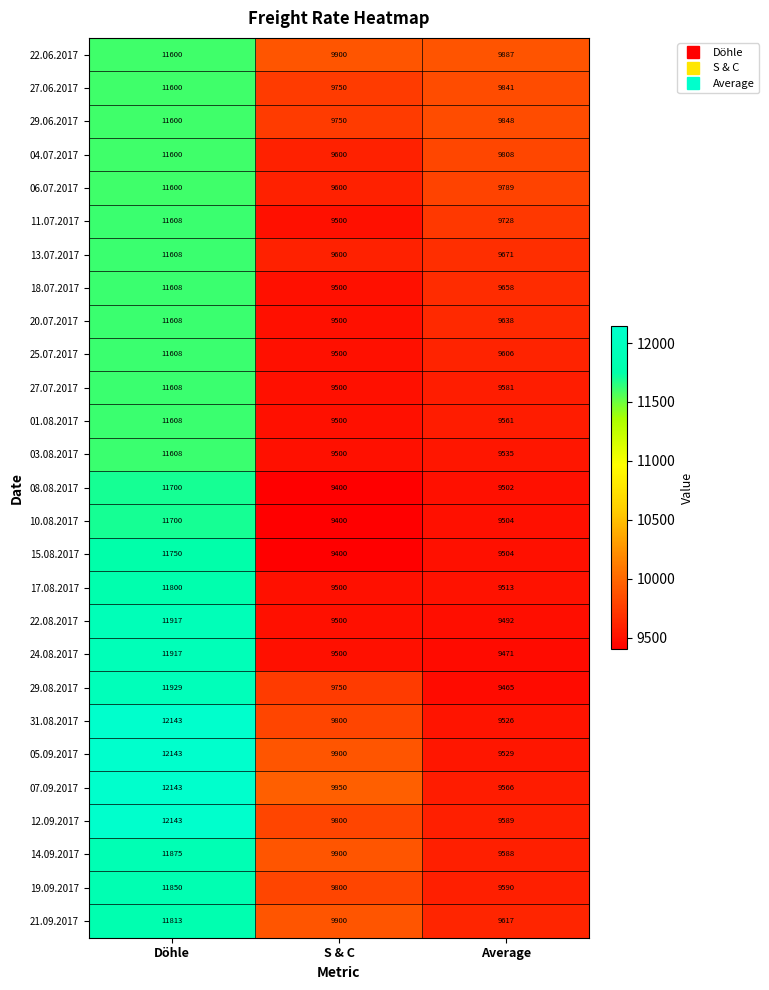

Where does the 18.07.2017 series first go above 9658?

Döhle